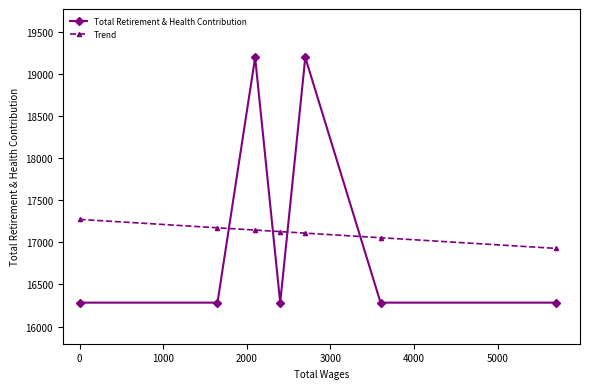

What is the value of the Trend point at the 4th from the left?

17128.8